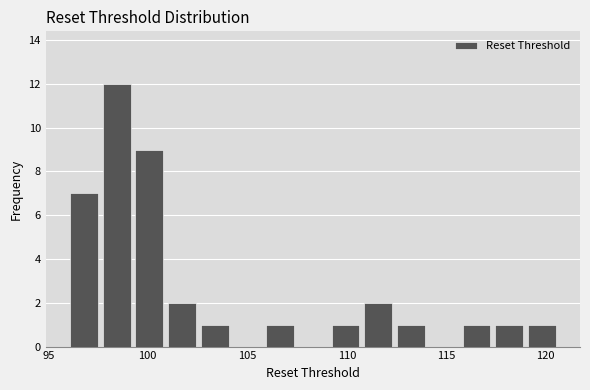

Around what value on the x-axis is the tallest bar? Give the approximate position of its centre, as read against the axis.

98.5